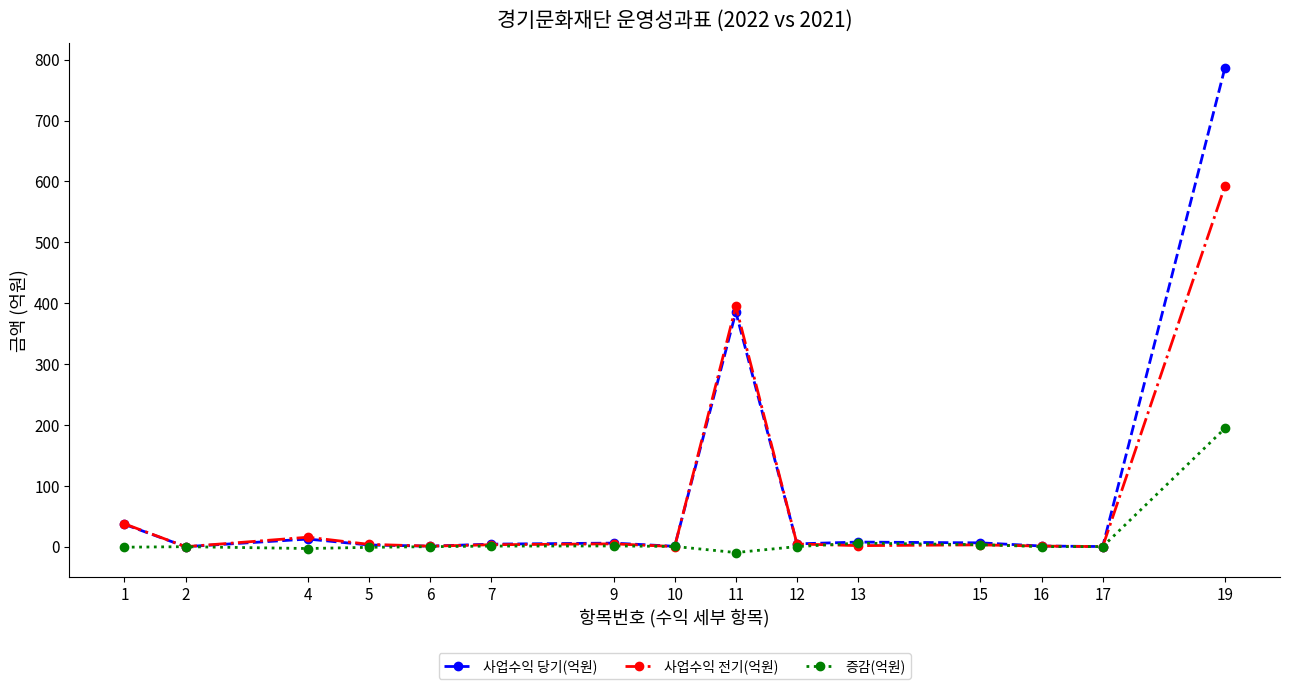

At which category is the sum across all series the highest?

19